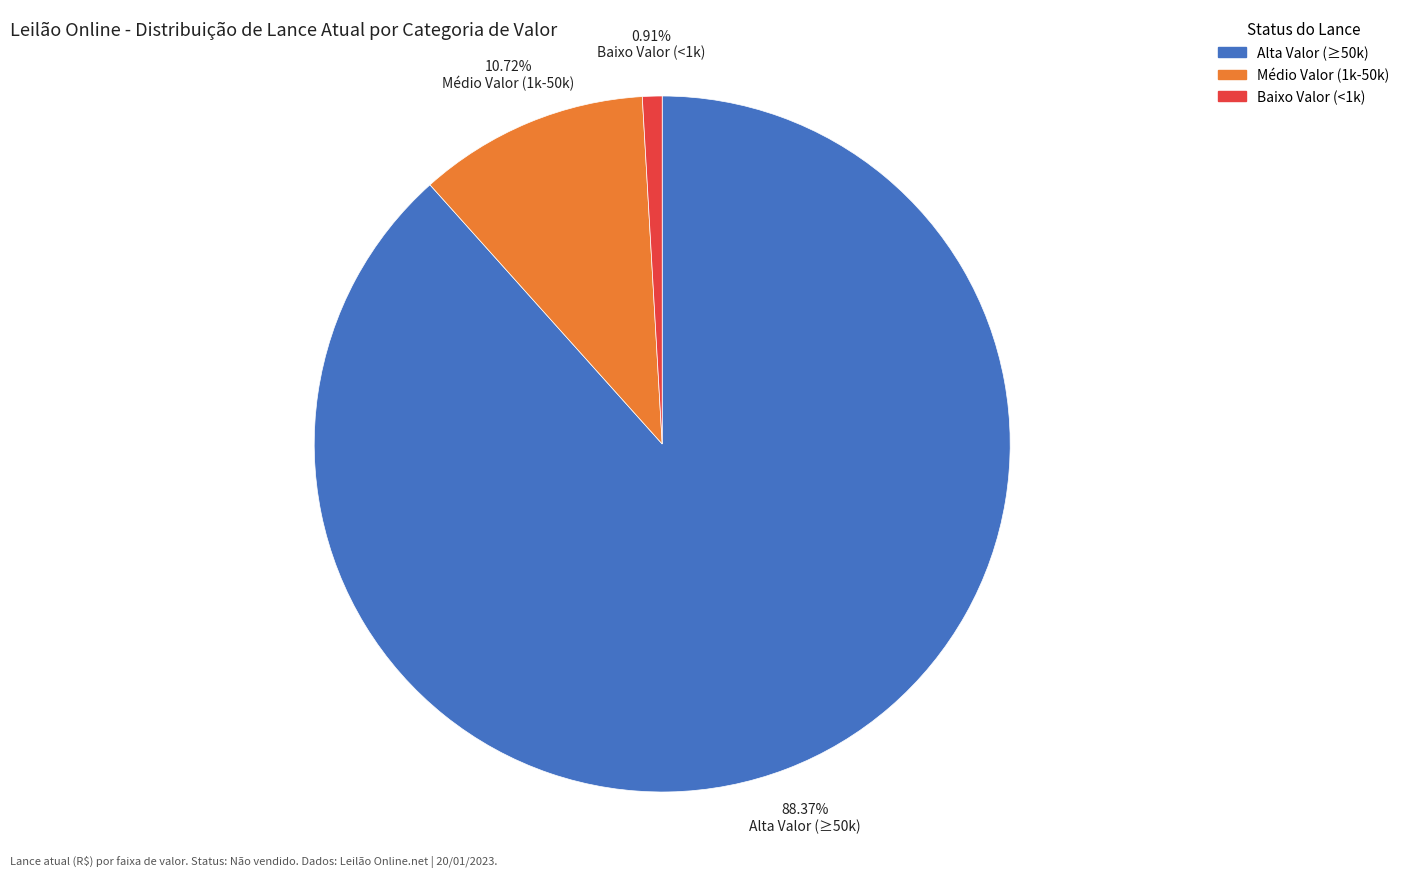

To the nearest percent, what is the difference between the largest and smallest slice percentages?

87%